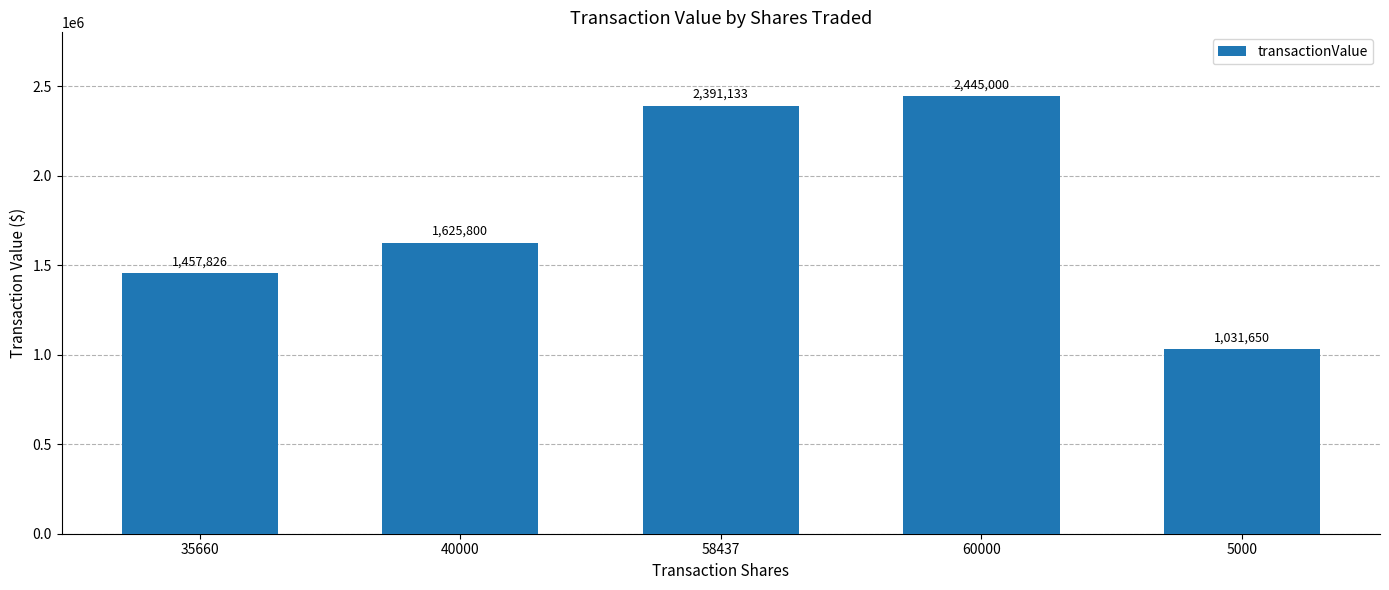

What is the label of the 5th bar from the right?

35660